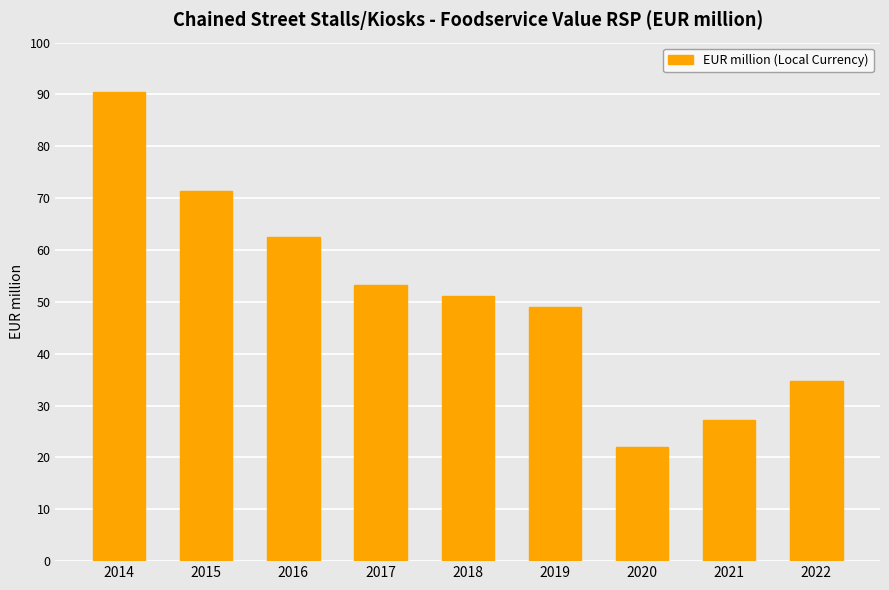

What is the difference between the maximum and minimum values?

68.4